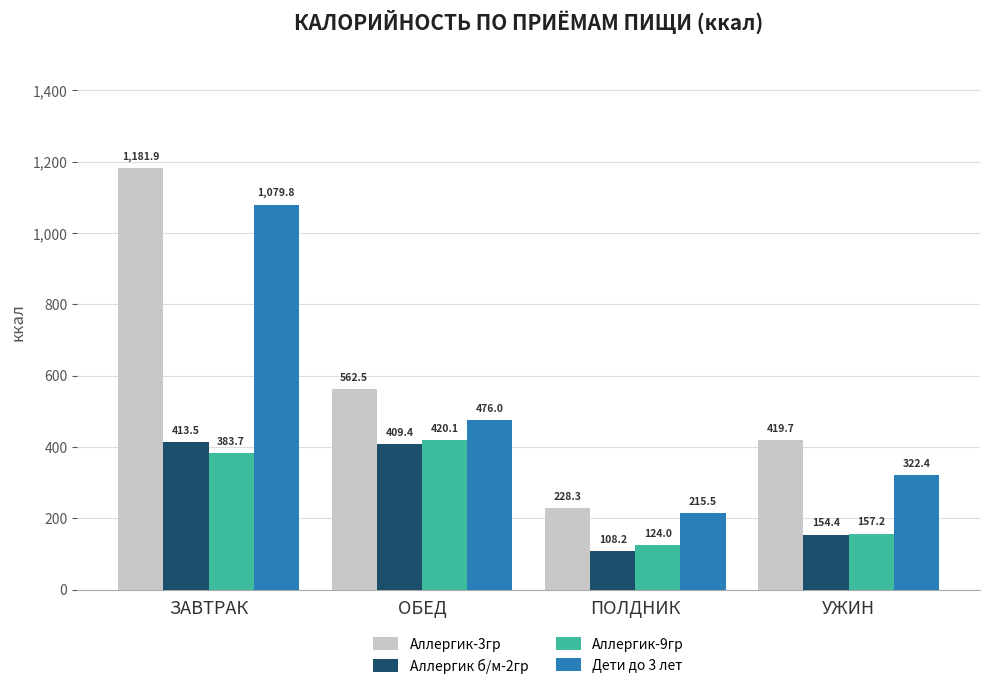

What is the label of the 3rd bar from the left?

ПОЛДНИК